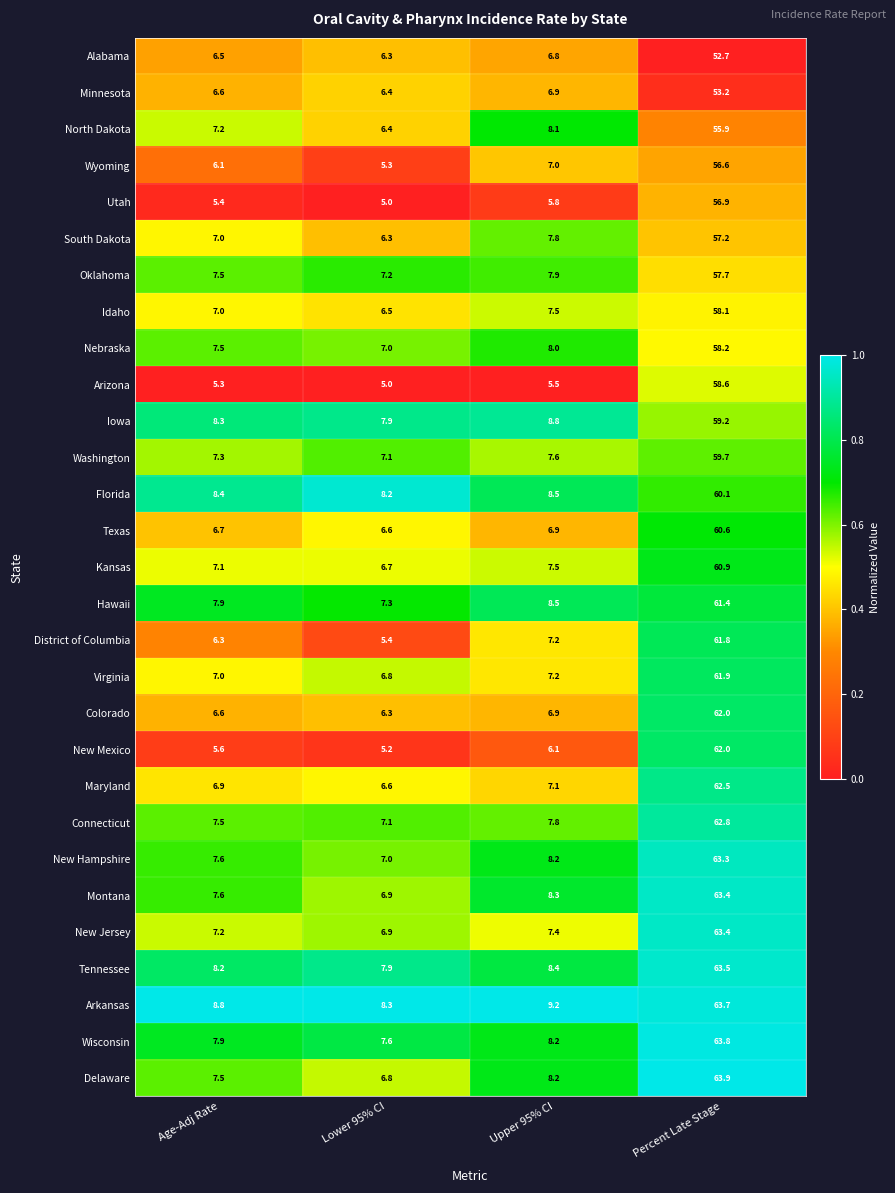

What is the total value across all series at Percent Late Stage?

1745.0